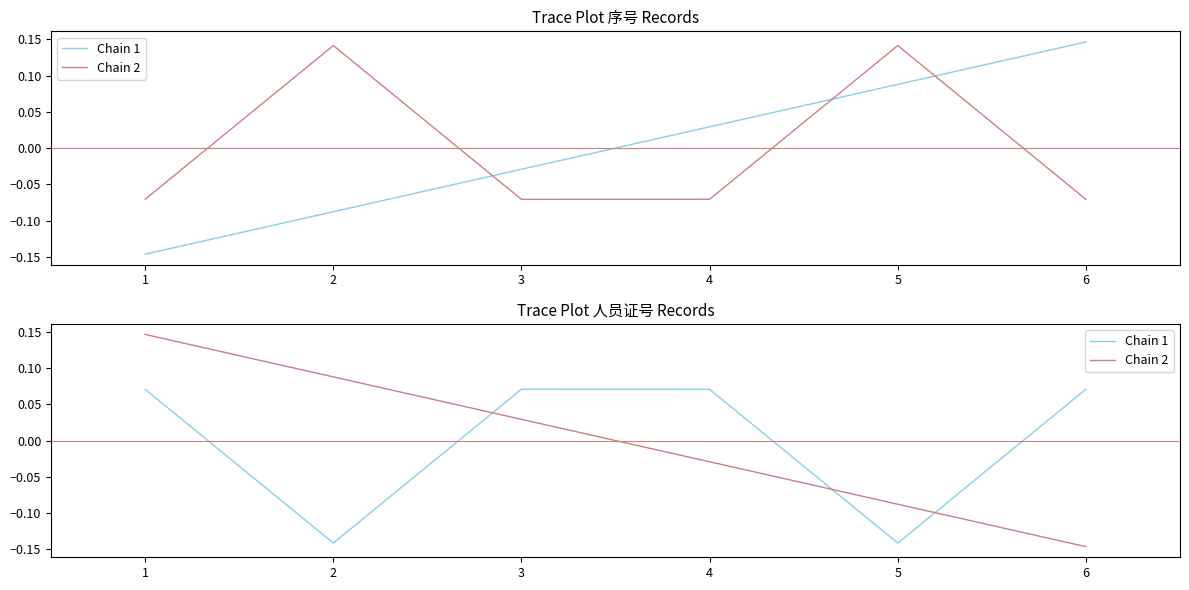

List the series in order of their overall mean, lowest first.

Chain 1, Chain 2